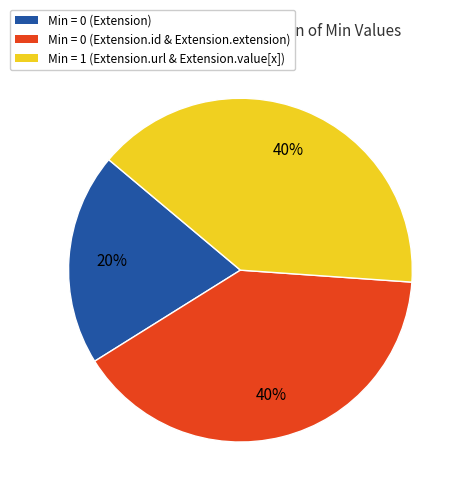

Is the sum of Min = 0 (Extension) and Min = 0 (Extension.id & Extension.extension) greater than half?

Yes